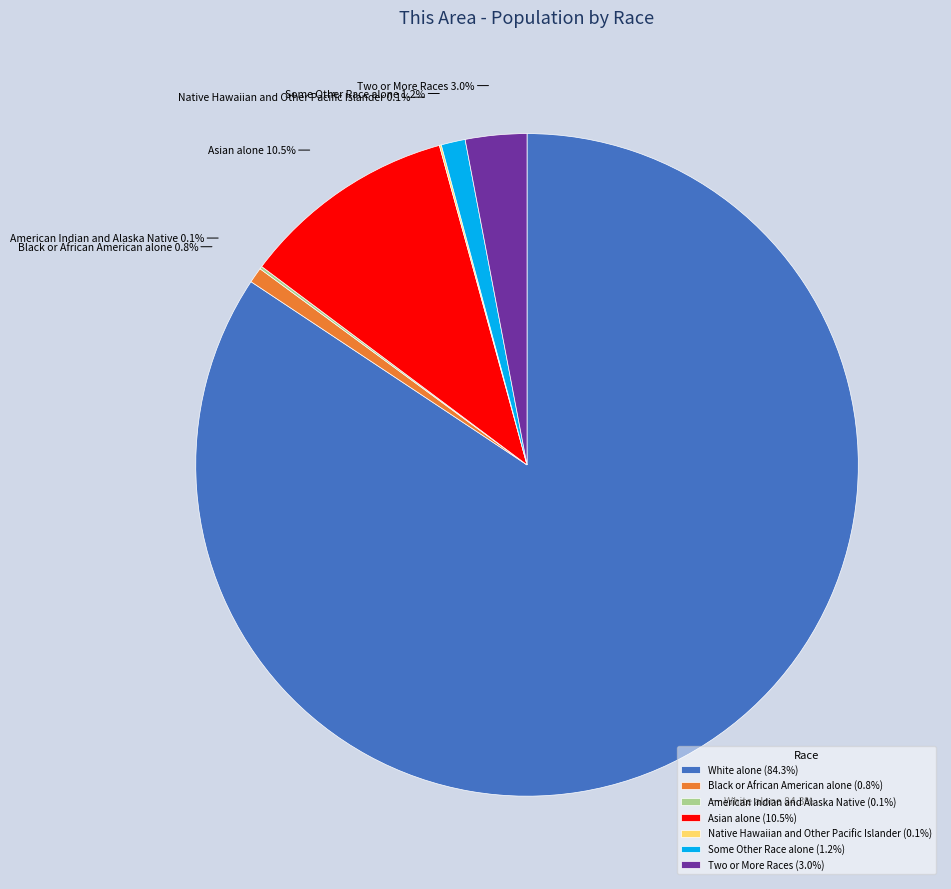

How much of the chart is everything except White alone?

15.7%